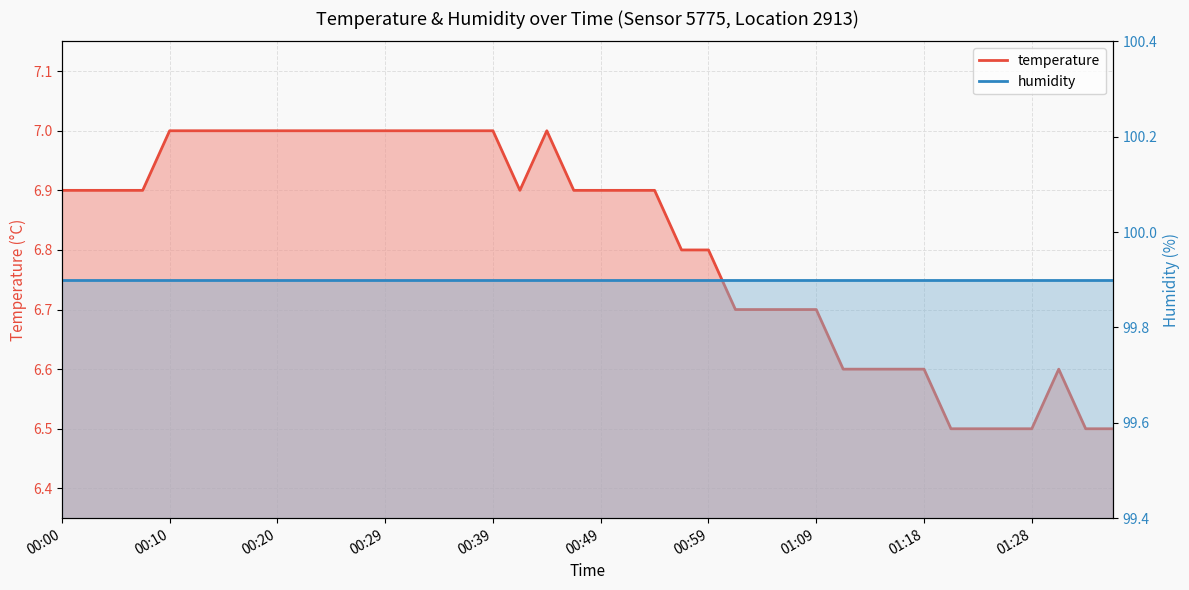

Read the humidity value at 37.

99.9